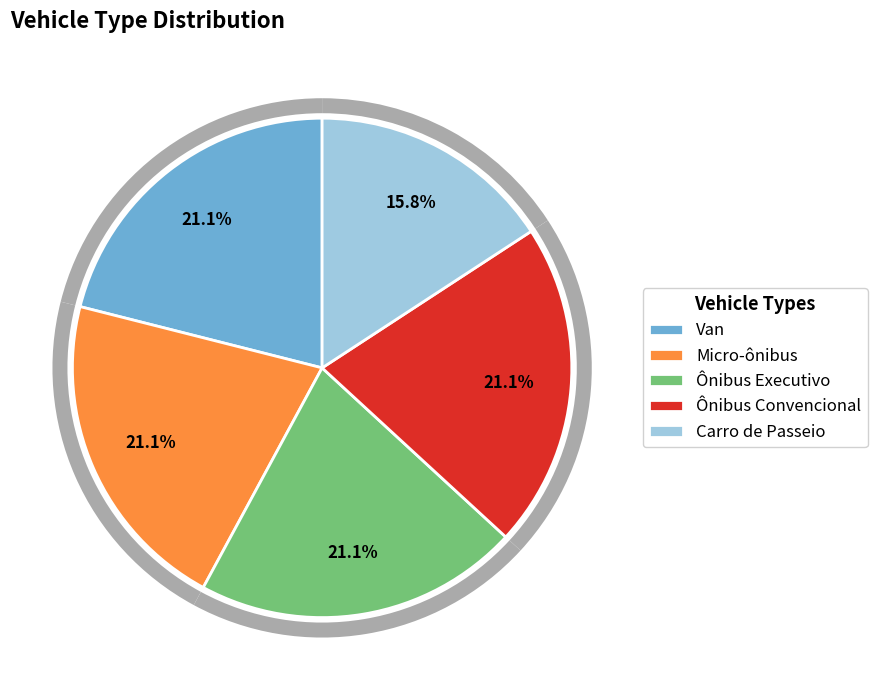

Does Van account for over 50% of the chart?

No